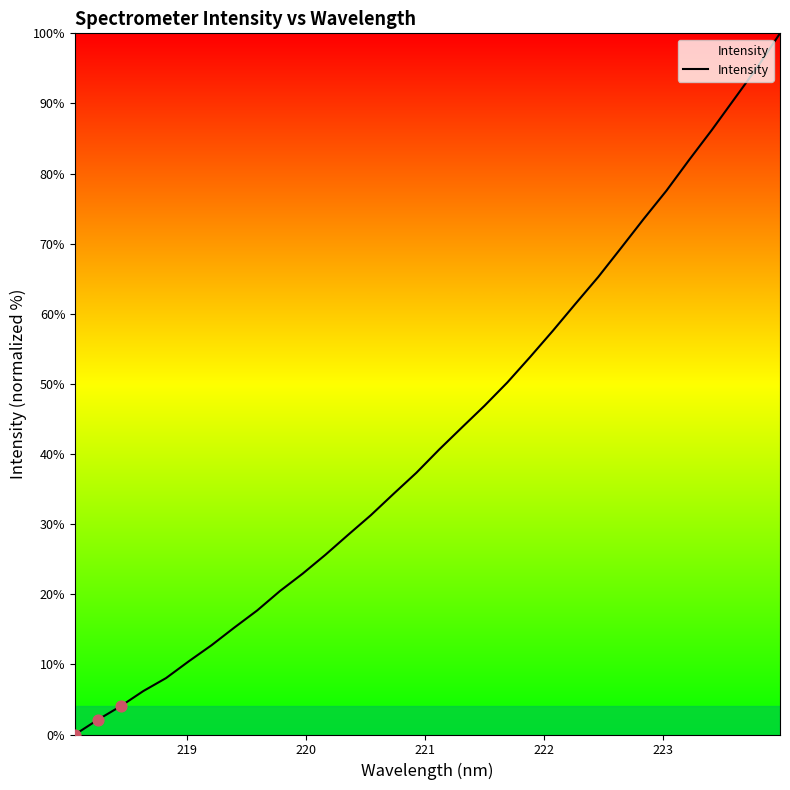

What is the greatest value displayed?

100.0